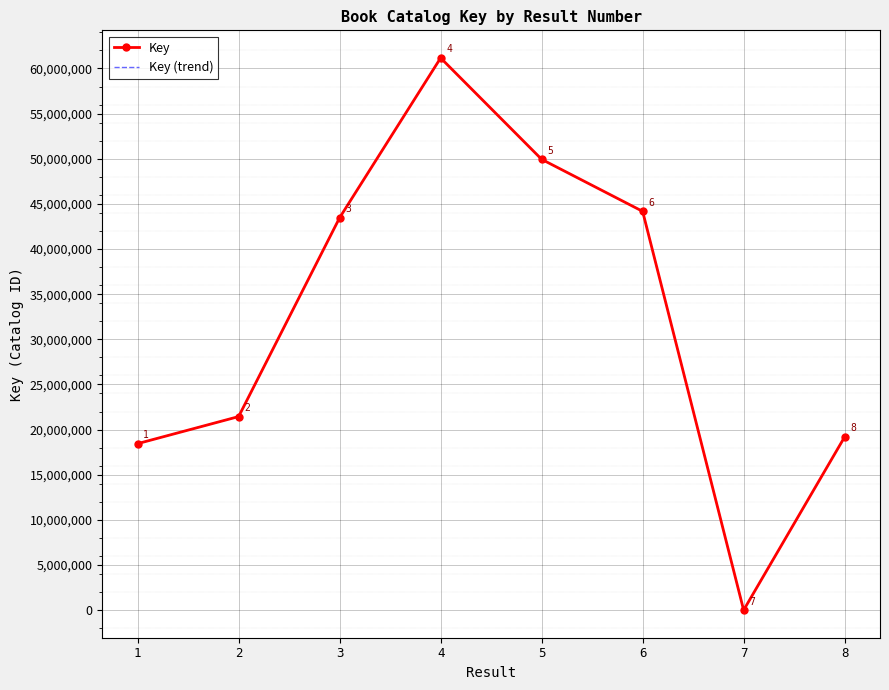

At which category does the chart reach its minimum across all series?

7